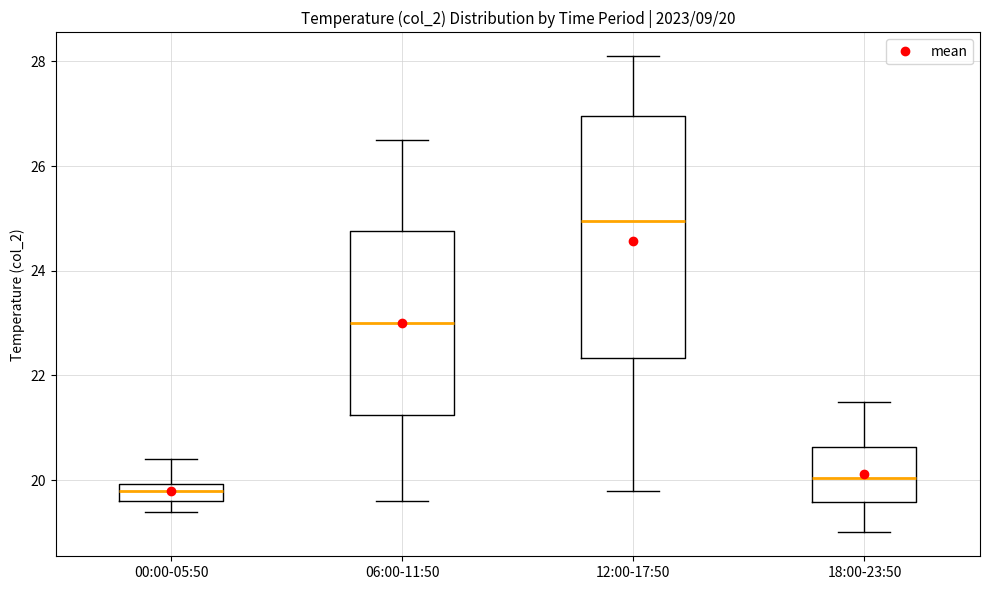

Comparing the boxes themselves (not the whiskers), which one is the tallest?

12:00-17:50